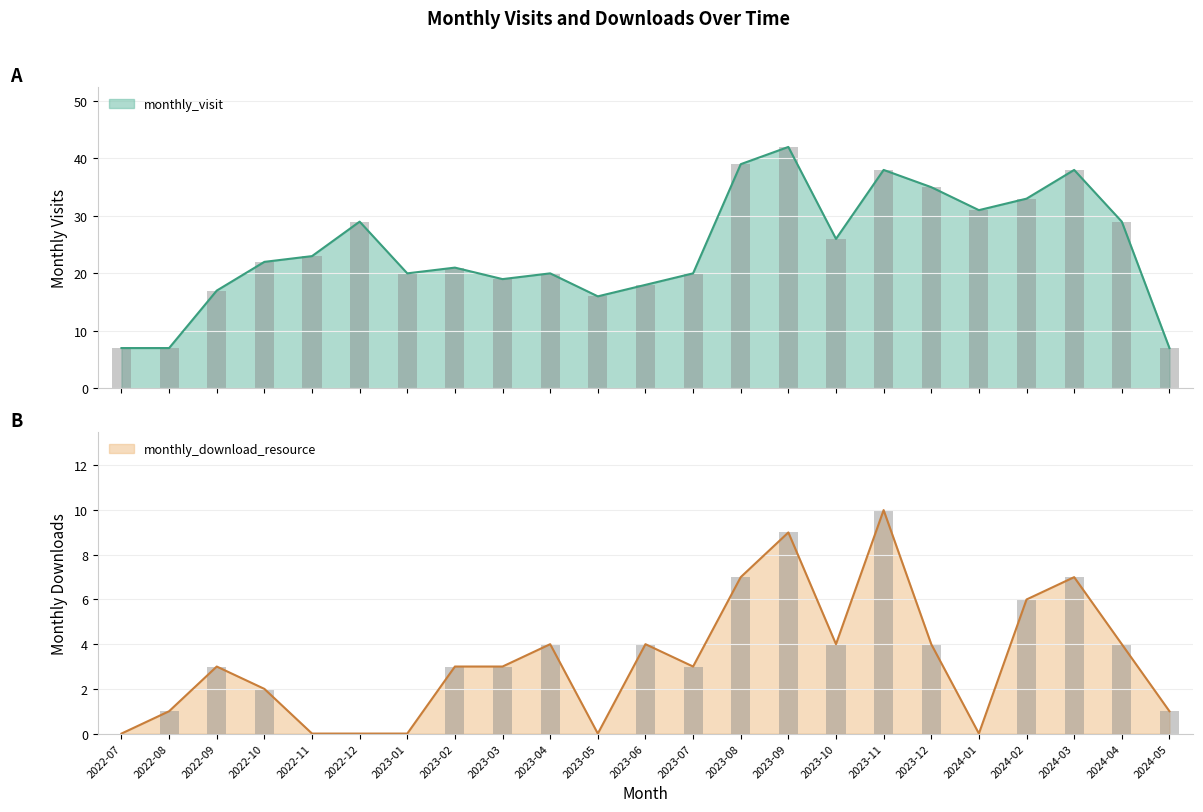

Is it true that monthly_visit equals 56 at 2024-02?

False